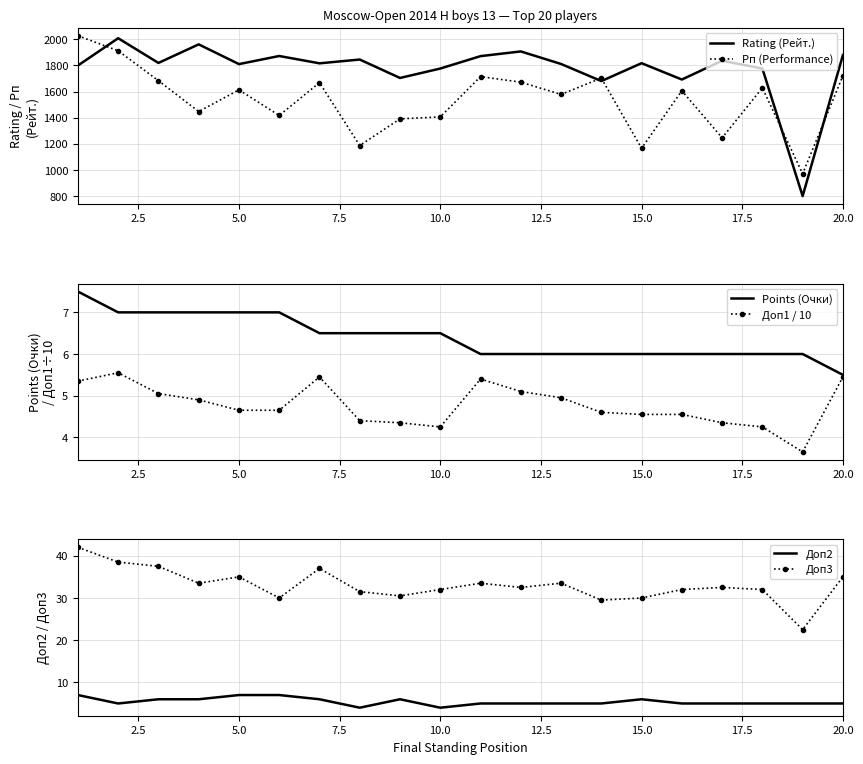

True or false: Доп3 has a value of 62.6 at 10.0.

False